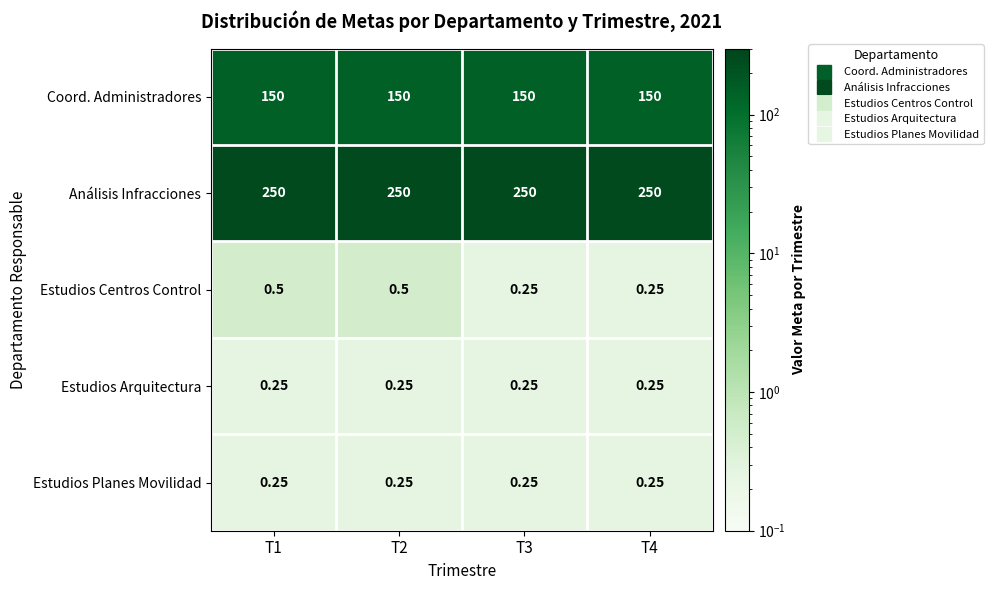

Which series has the largest range (max minus min)?

Estudios Centros Control